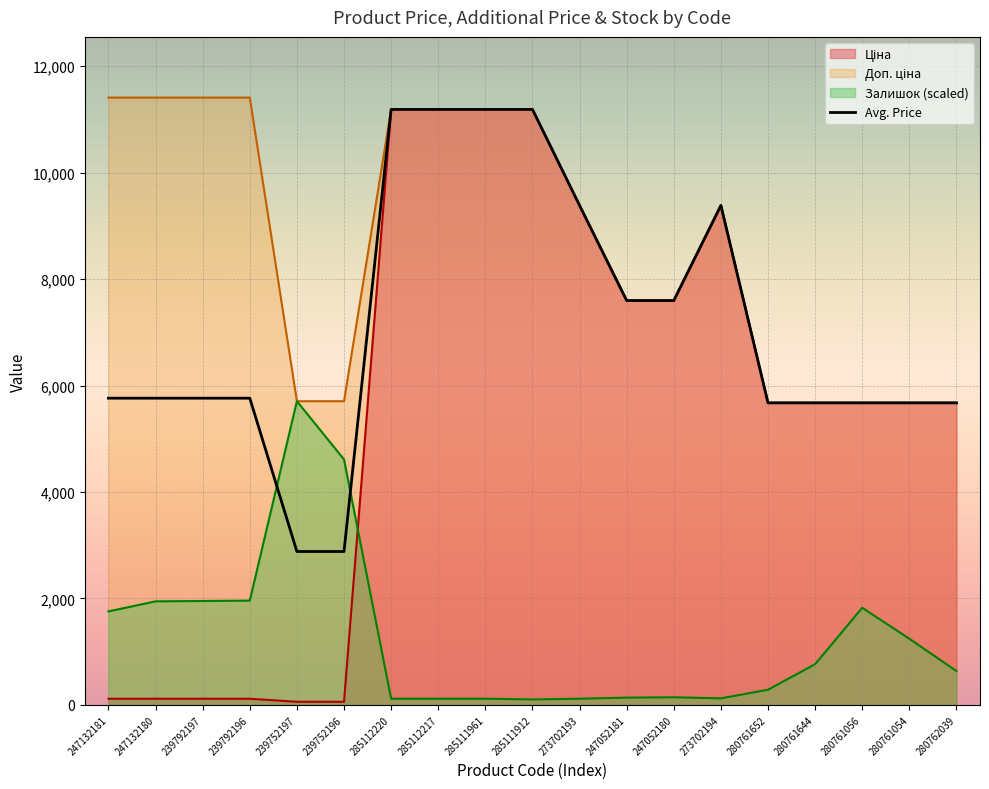

Which has a higher value, 280761054 or 239792196?

280761054